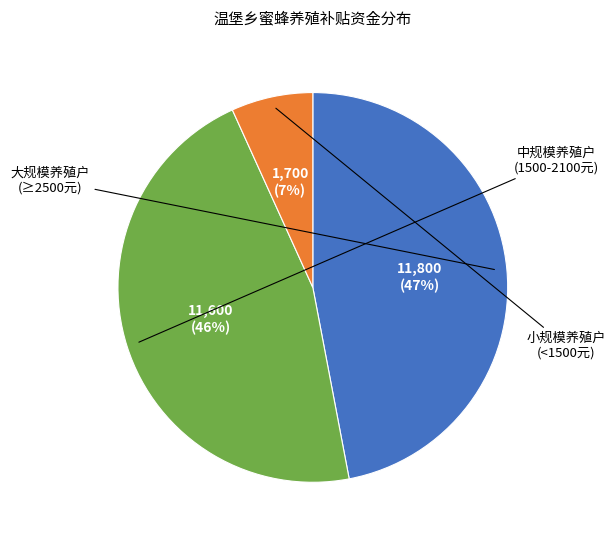

To the nearest percent, what is the average slice percentage?

33%